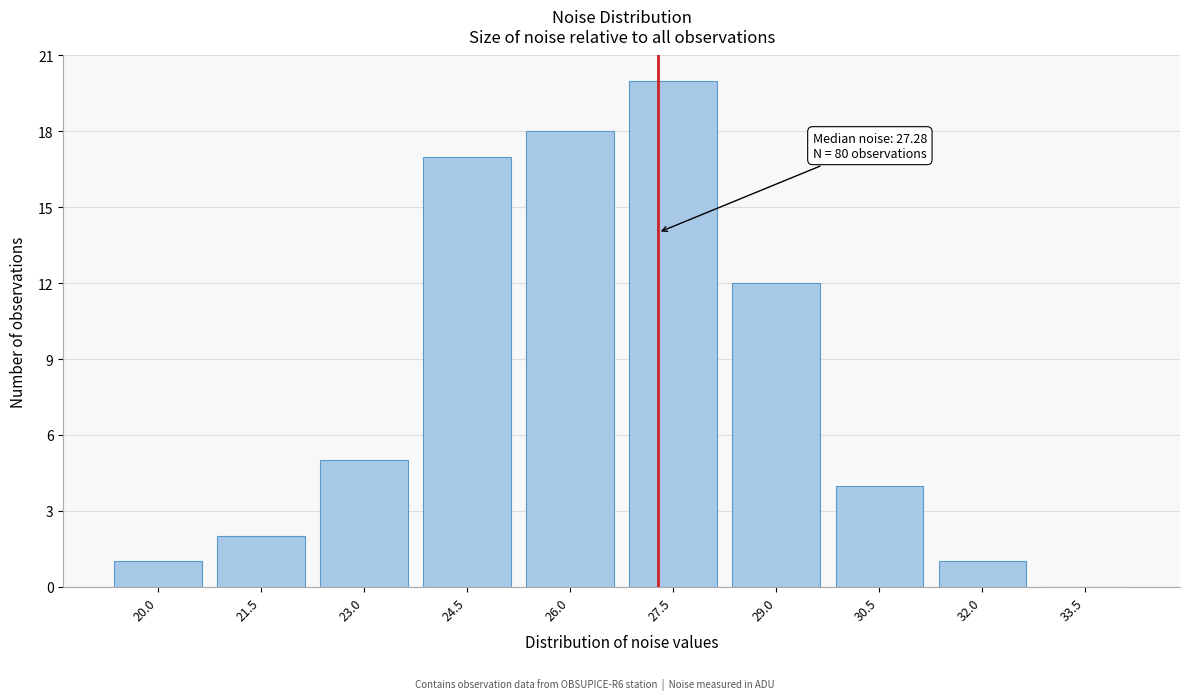

Reading left to right, what are all the values shown in this chart?

20.0=1	21.5=2	23.0=5	24.5=17	26.0=18	27.5=20	29.0=12	30.5=4	32.0=1	33.5=0